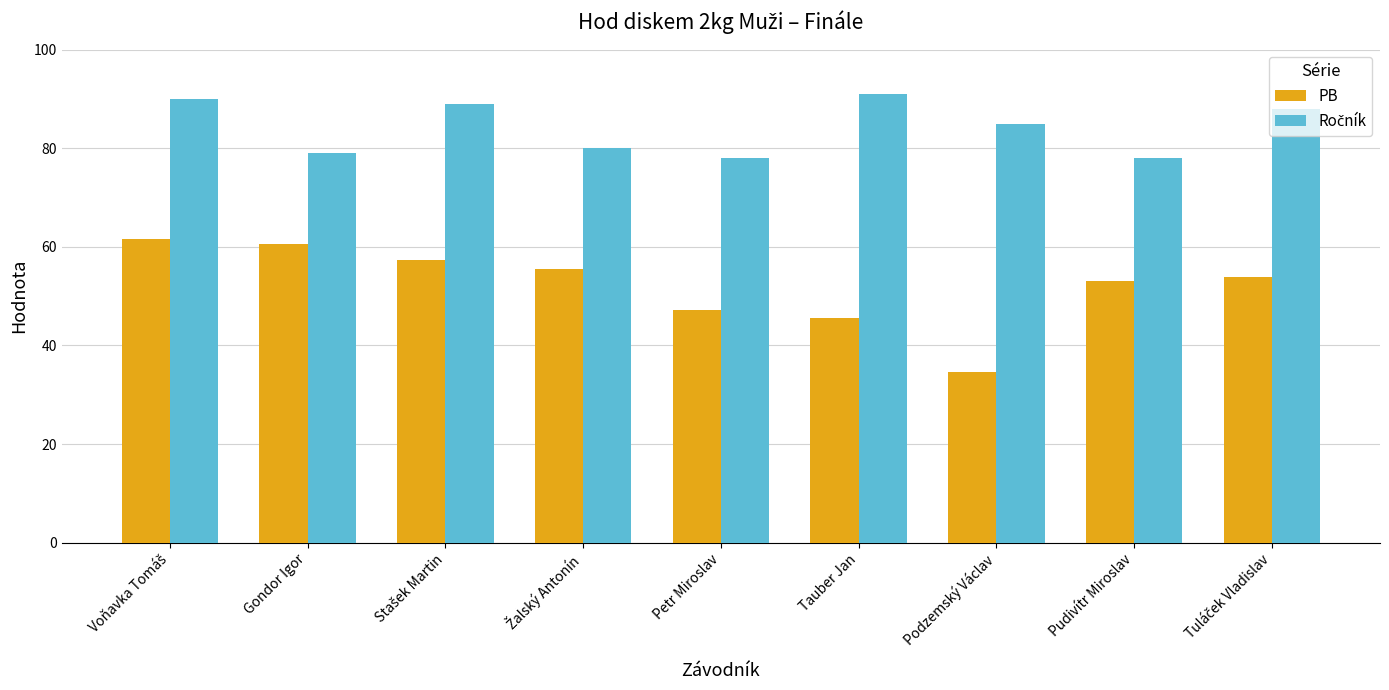

What is the greatest value displayed?

91.0